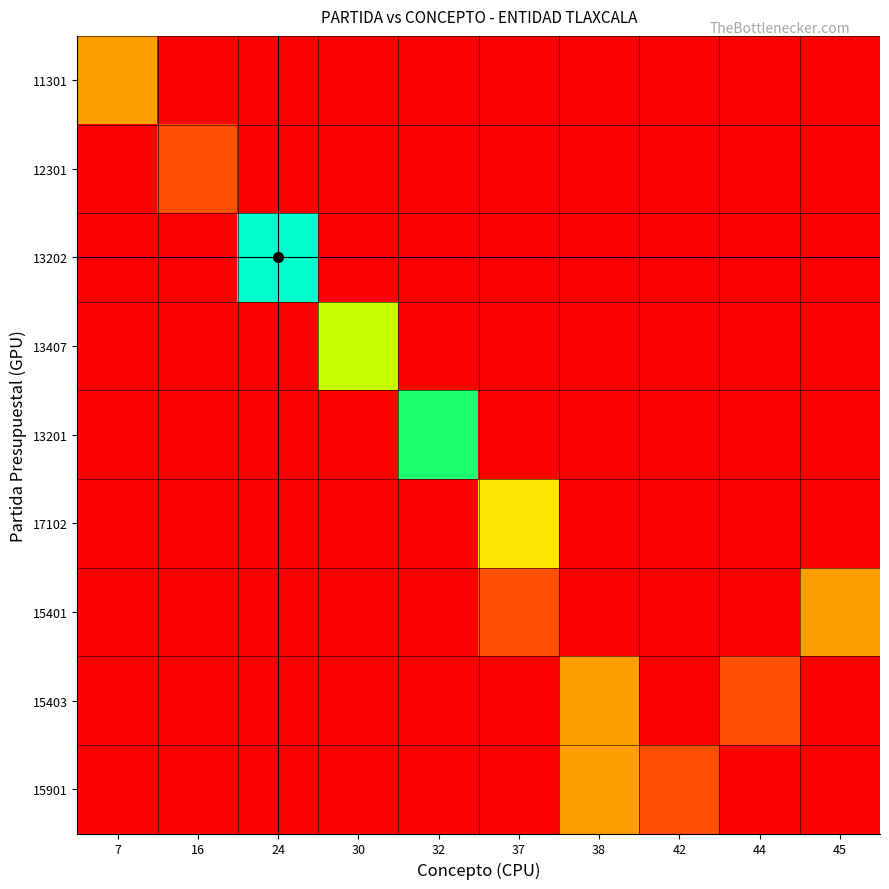

What is the total value across all series at 30?

66.7